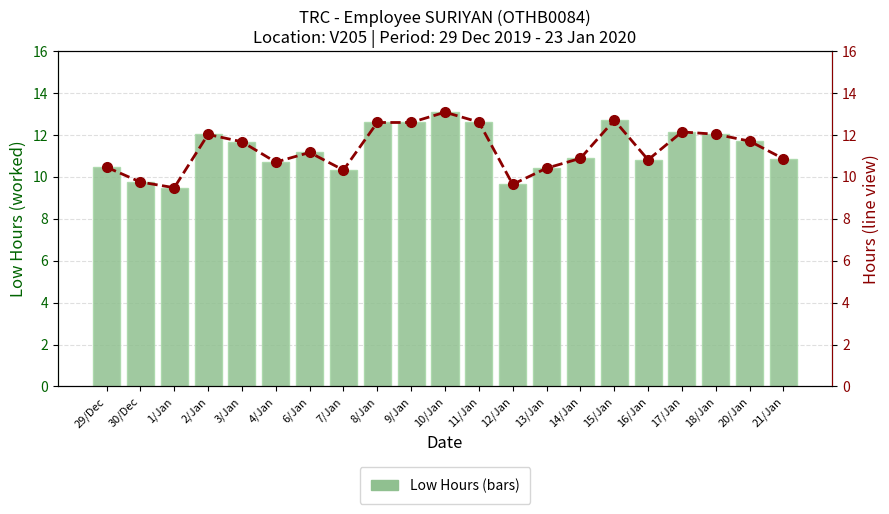

How many data points in Low Hours (line) are less than 11?

10